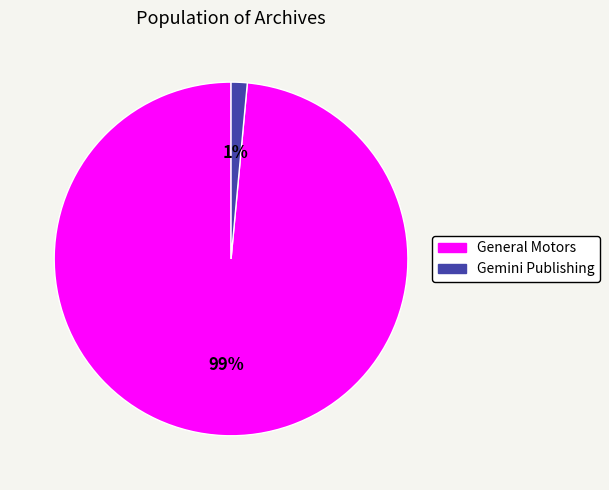

Which category has the smallest portion of the pie?

Gemini Publishing